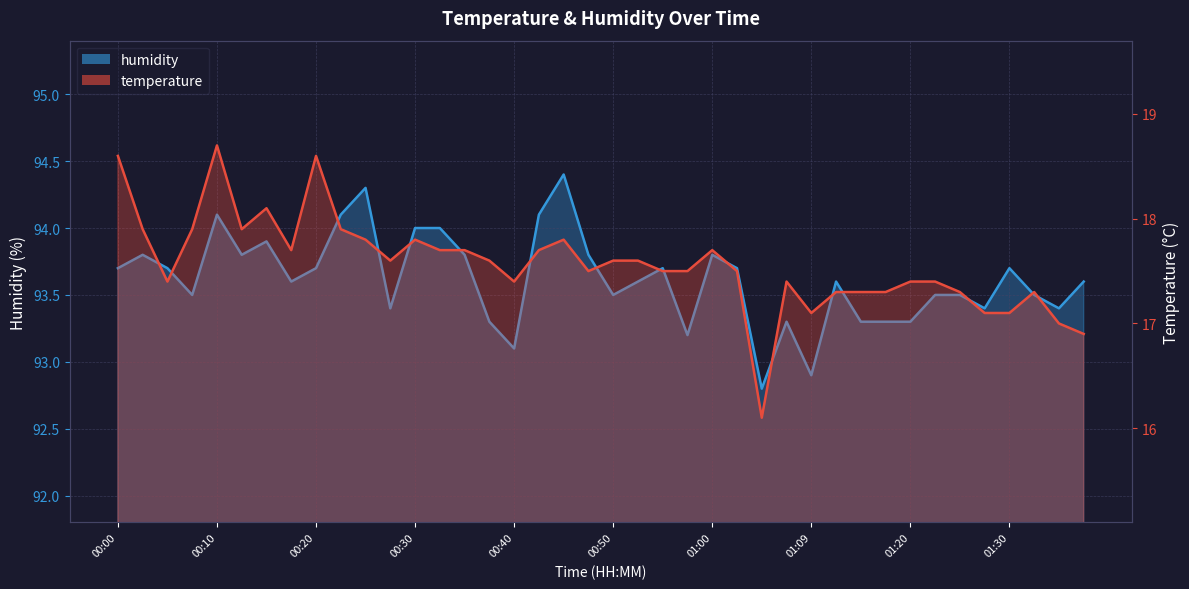

Which series has the largest range (max minus min)?

temperature_line